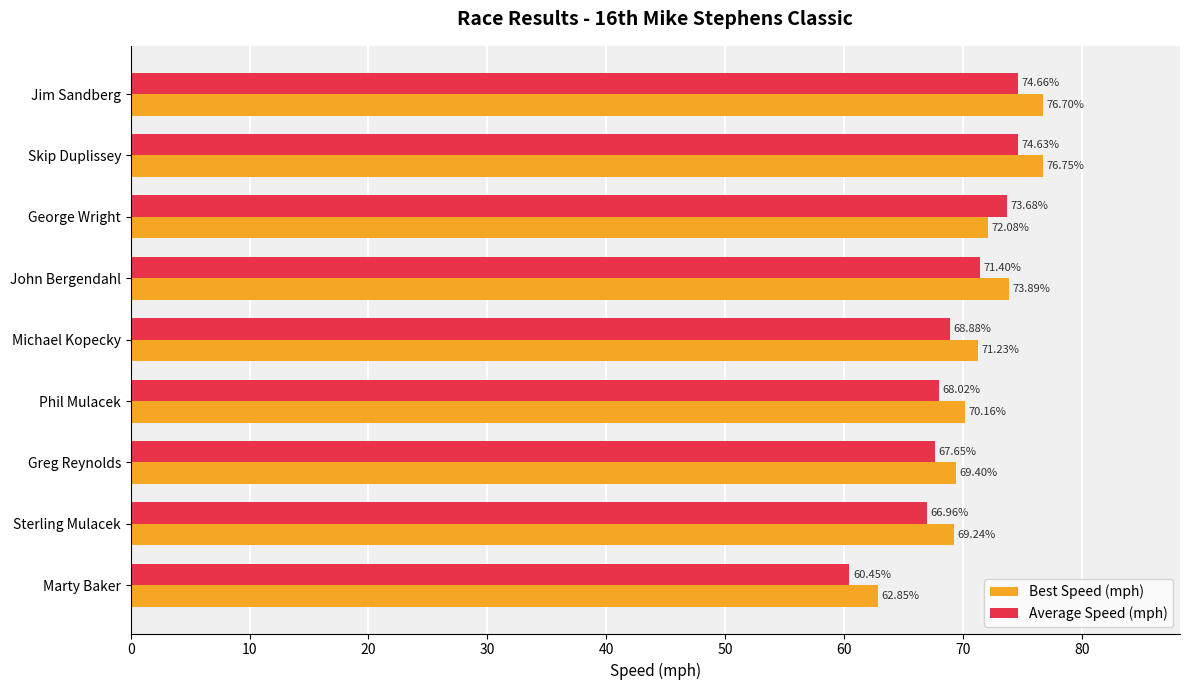

What are all the series names shown in the legend?

Best Speed (mph), Average Speed (mph)